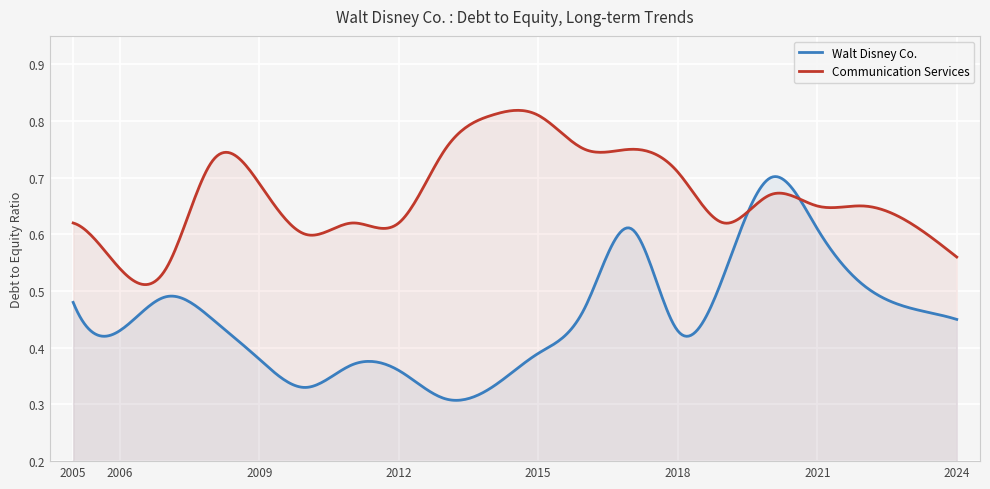

In Communication Services, how many points are lower than both neighbors (excluding endpoints)?

6